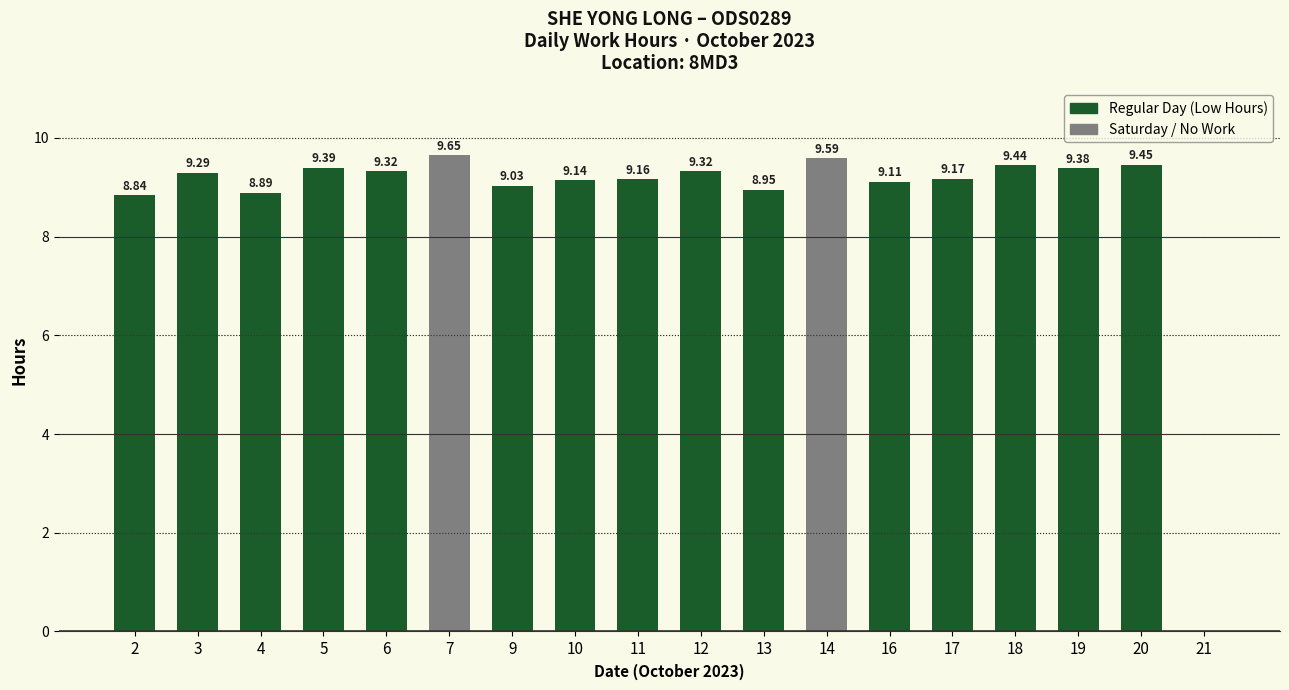

What is the sum of the values at 16 and 7?

18.8